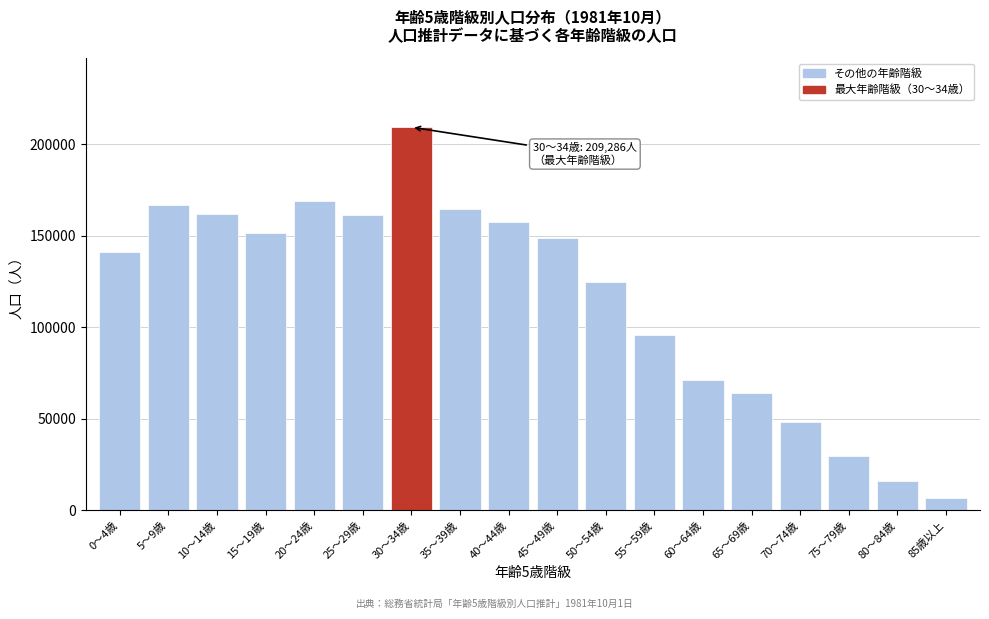

What is the label of the 14th bar from the left?

65～69歳